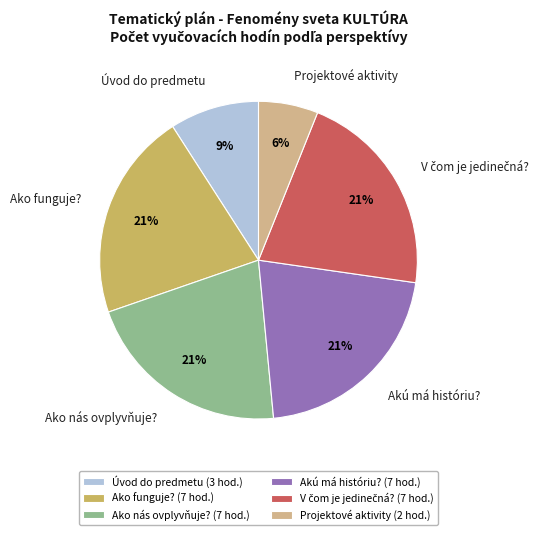

Does Projektové aktivity represent more than half of the total?

No